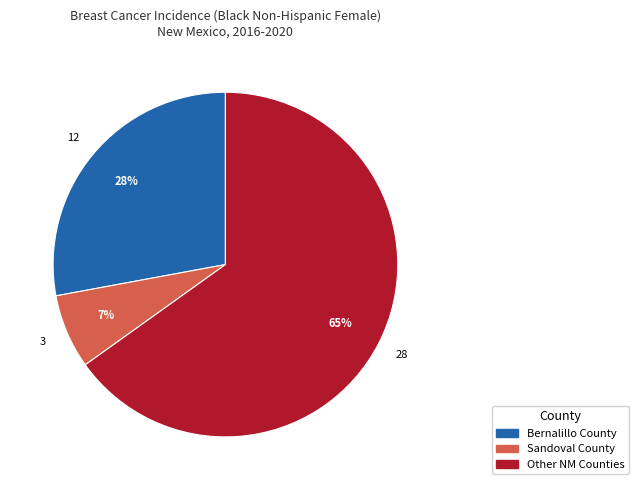

Count the number of slices in the pie.

3